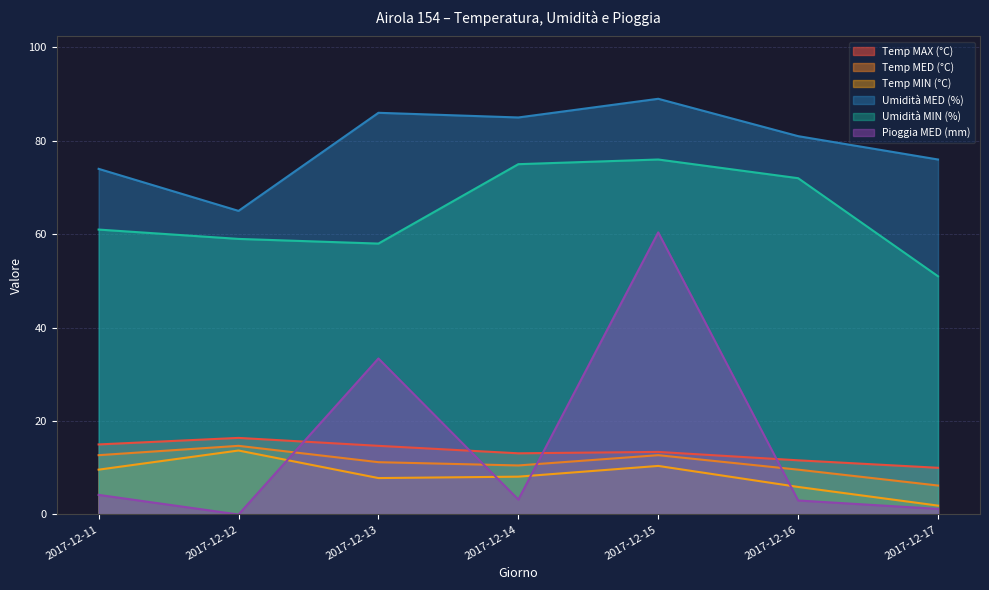

Where do Pioggia MED (mm) and Temp MIN (°C) first cross each other?

2017-12-12 and 2017-12-13